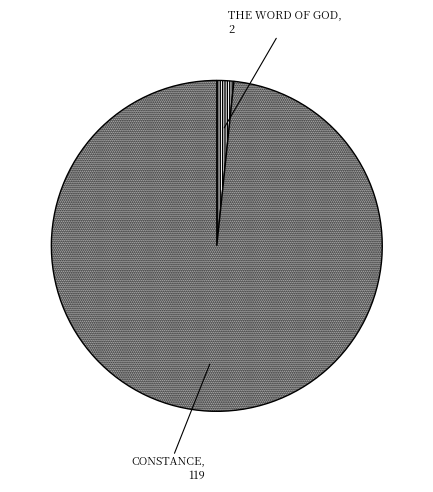

Is the sum of CONSTANCE and THE WORD OF GOD greater than half?

Yes